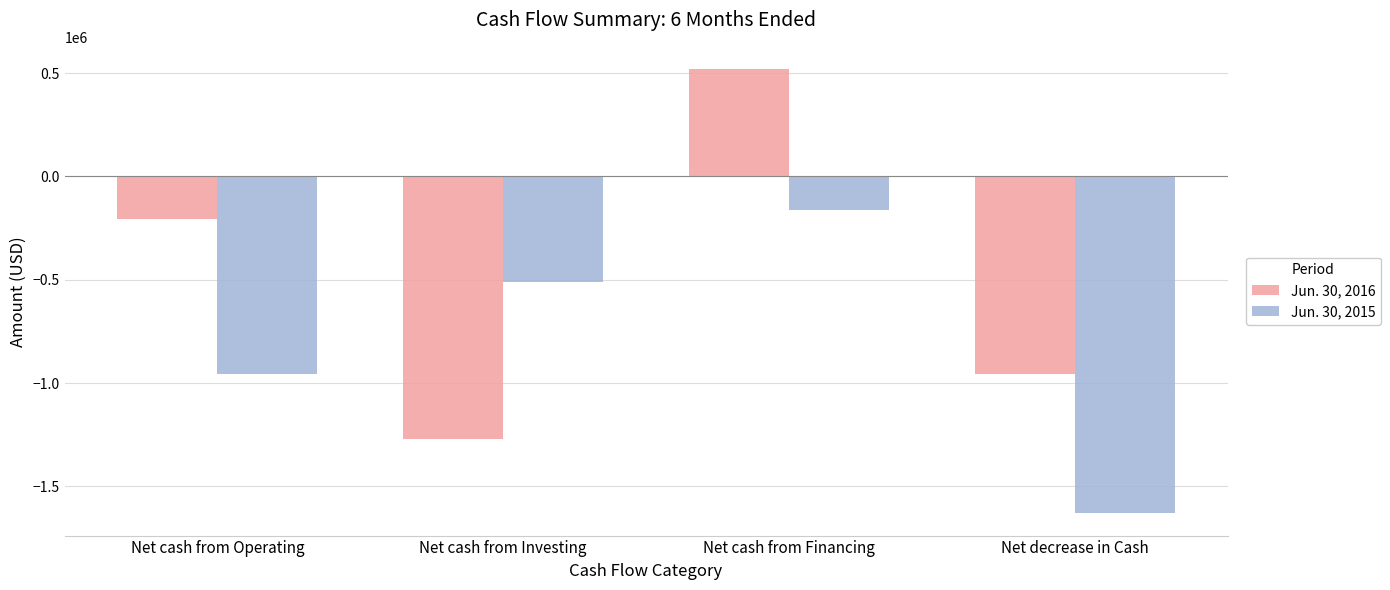

Rank the categories by Jun. 30, 2016 value from highest to lowest.

Net cash from Financing, Net cash from Operating, Net decrease in Cash, Net cash from Investing